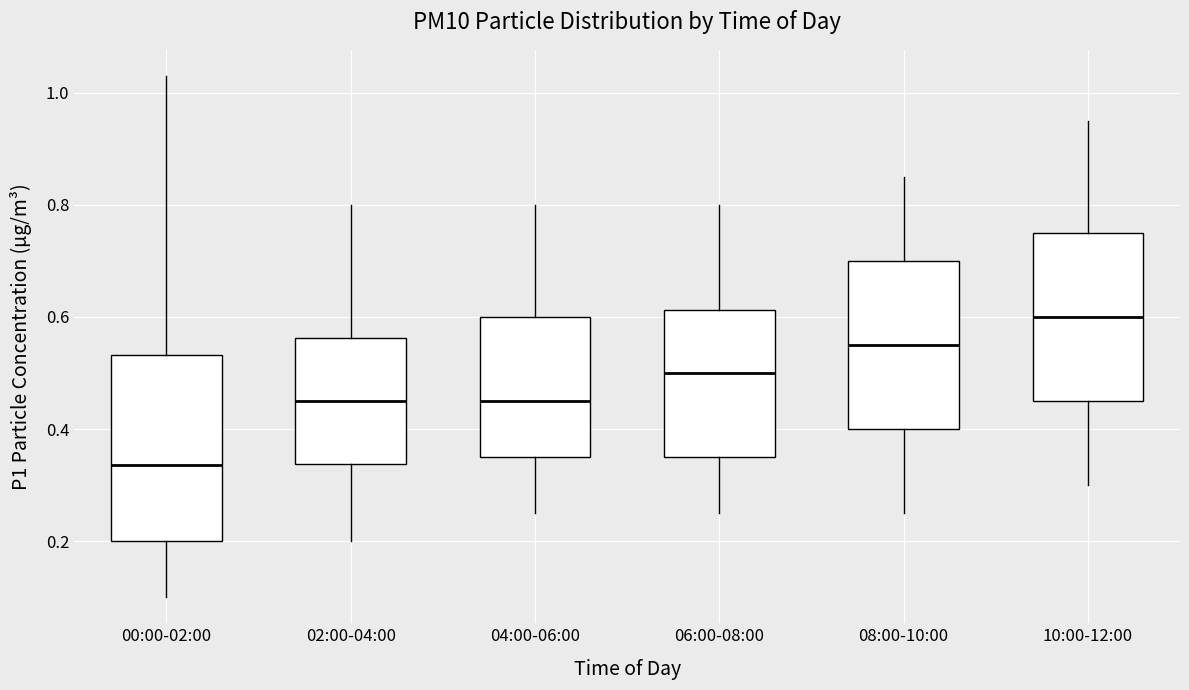

Where is the lower edge of the box for 02:00-04:00 on the y-axis? The values are not printed on the chart, so give them approximately, as read against the axis.

0.34